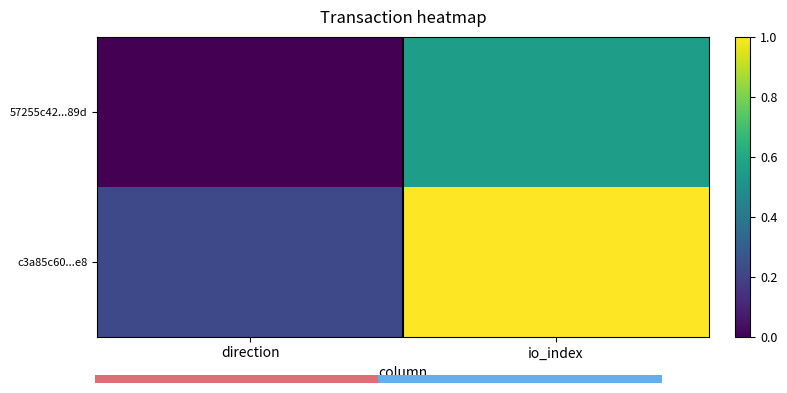

Is it true that 57255c42...89d equals 0.4 at direction?

False